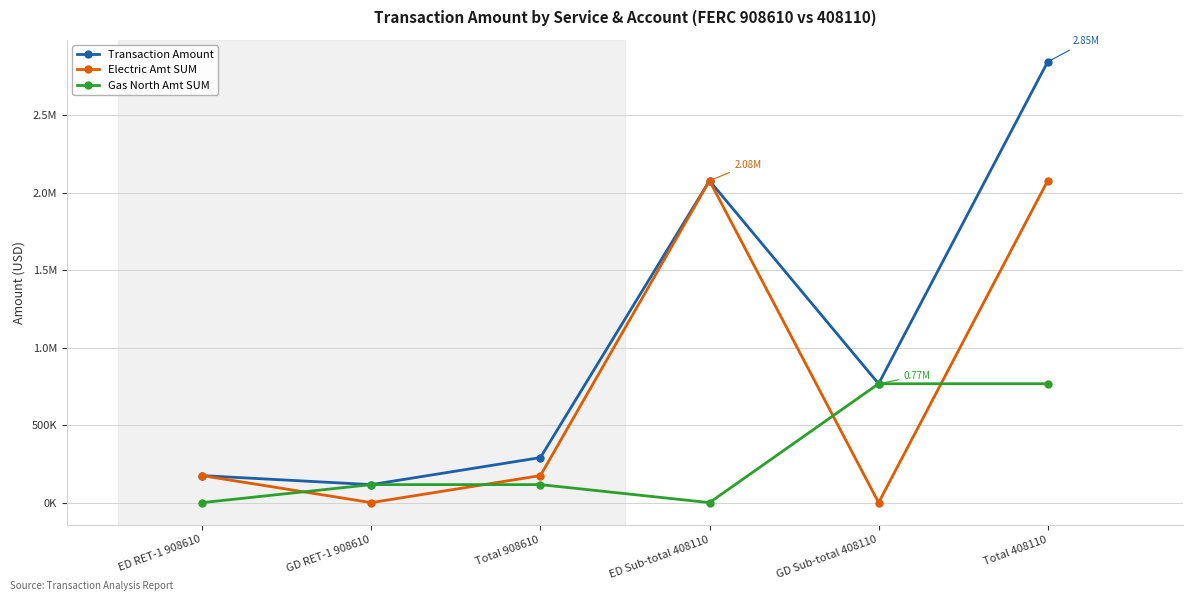

What is the difference between the highest and lowest values at ED RET-1 908610?

174410.3